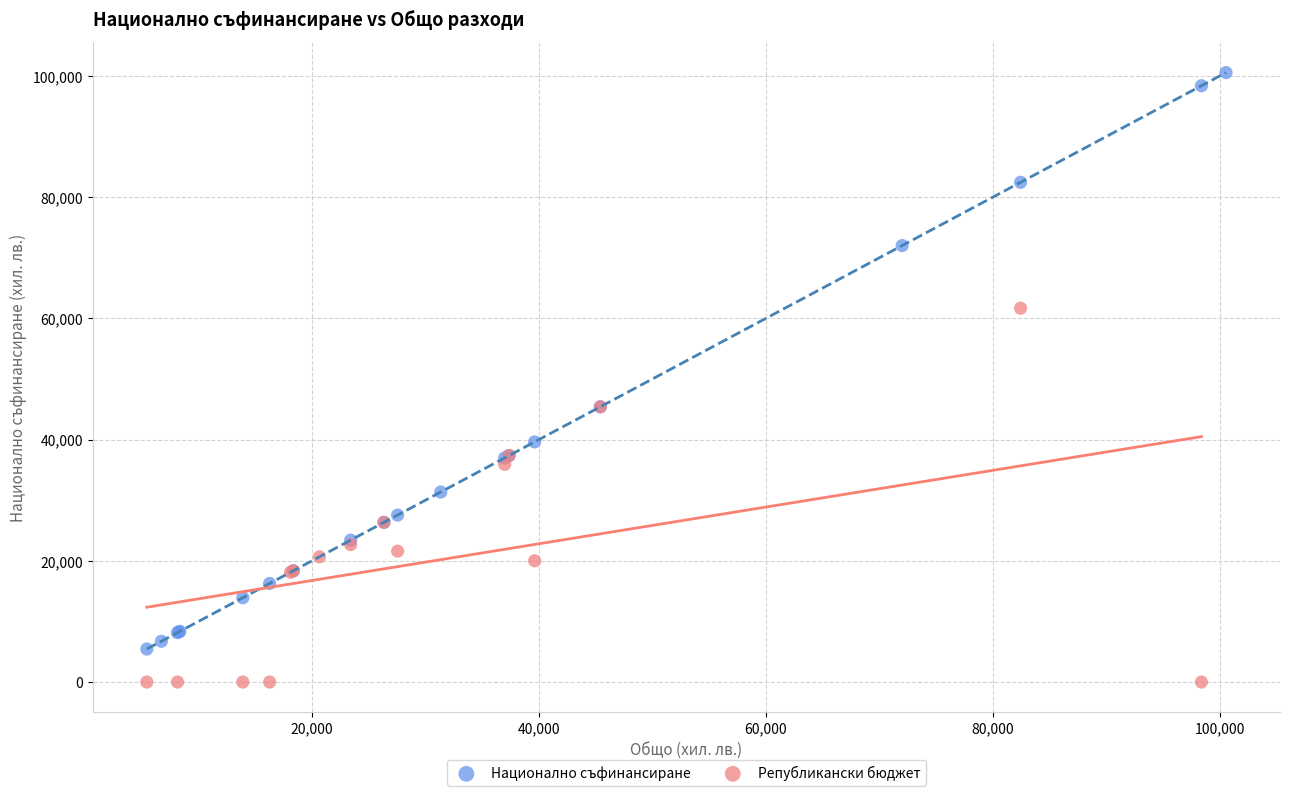

Which series has the largest Y range (max minus min)?

Национално съфинансиране